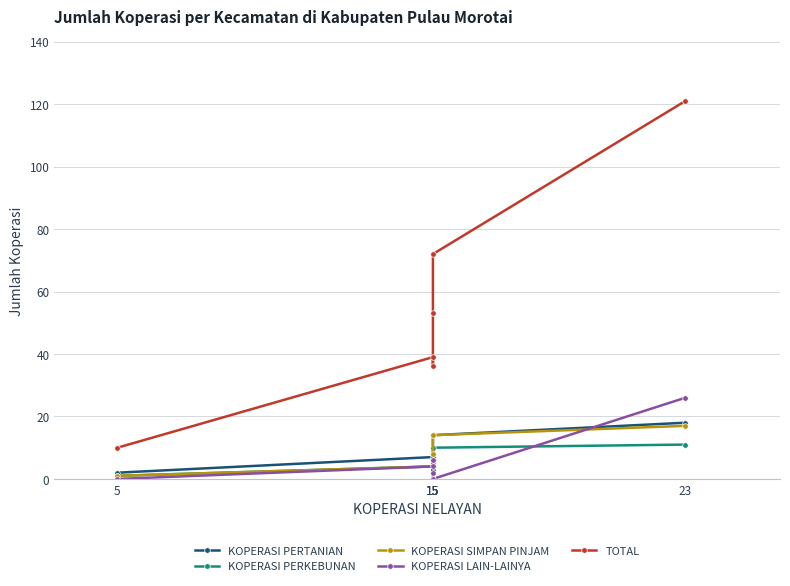

Which series has the largest range (max minus min)?

TOTAL